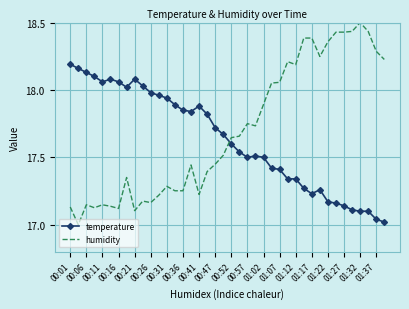

What is the greatest value displayed?

18.5